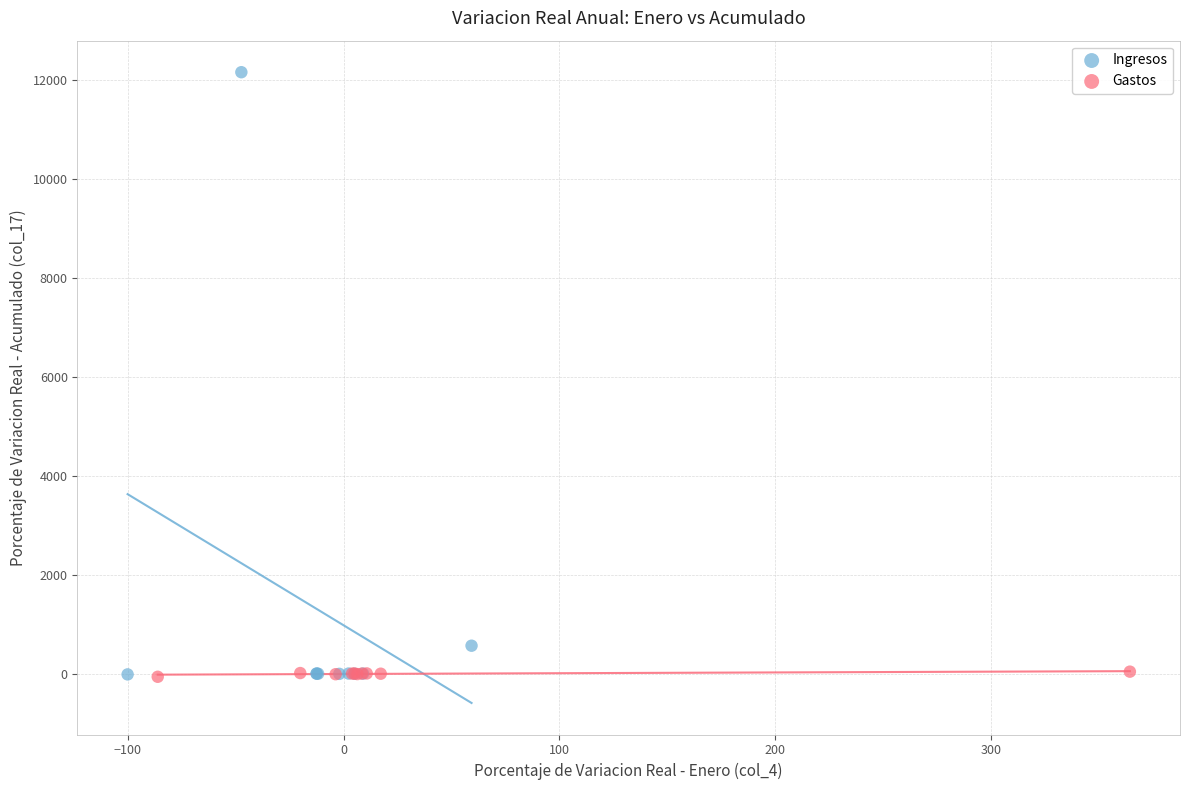

Which series contains the highest Y value?

Ingresos